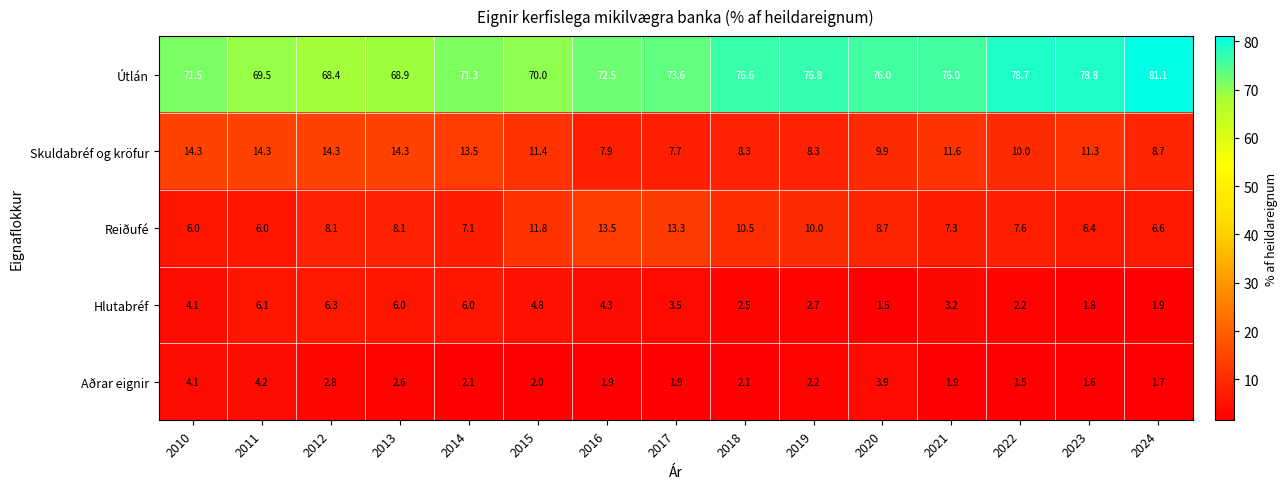

Which series has the largest total across all categories?

Útlán